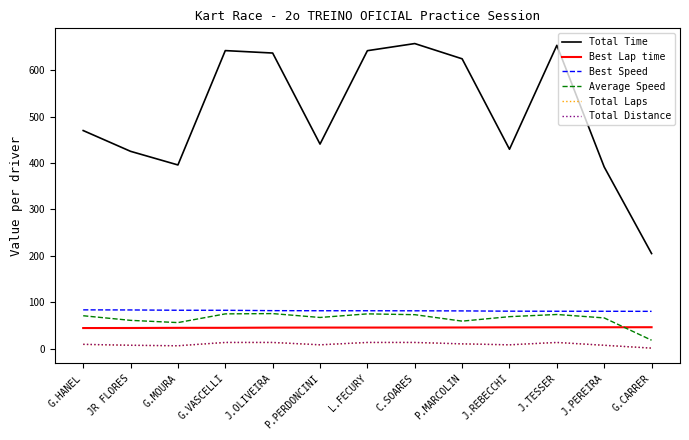

True or false: Total Laps has a value of 7.0 at J.PEREIRA.

True